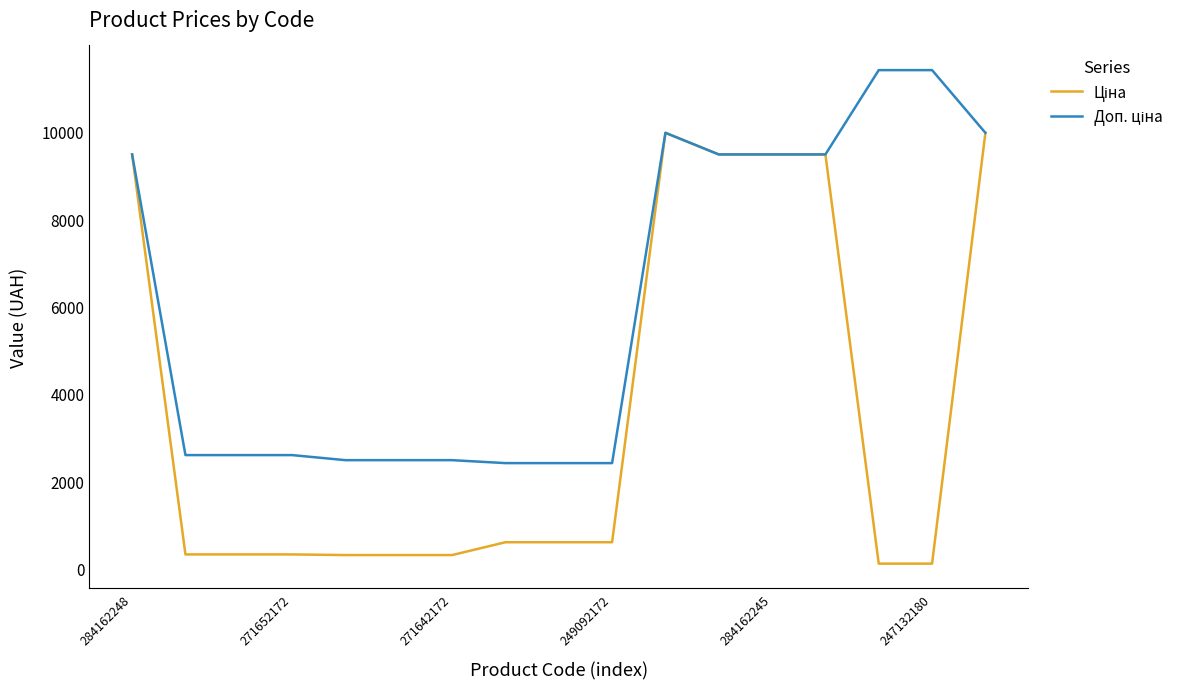

What is the maximum value shown in the chart?

11410.0